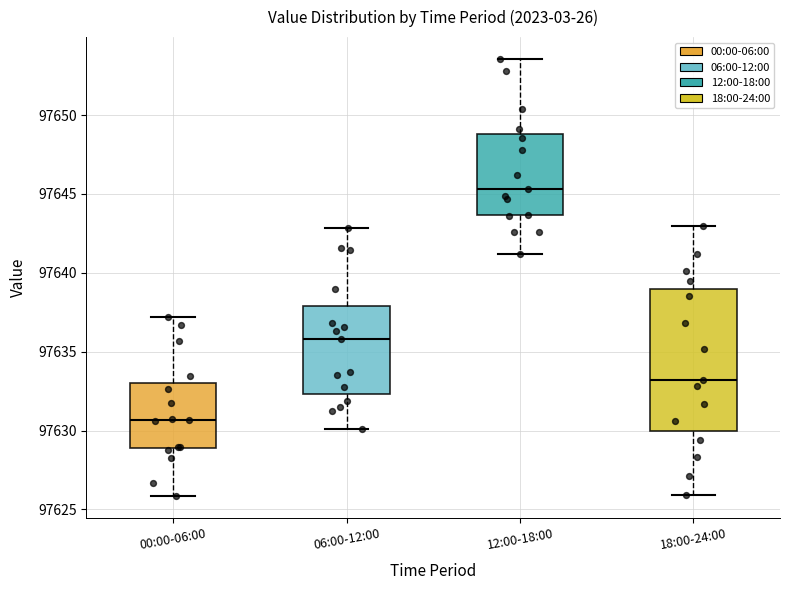

Which box has the highest median line?

12:00-18:00